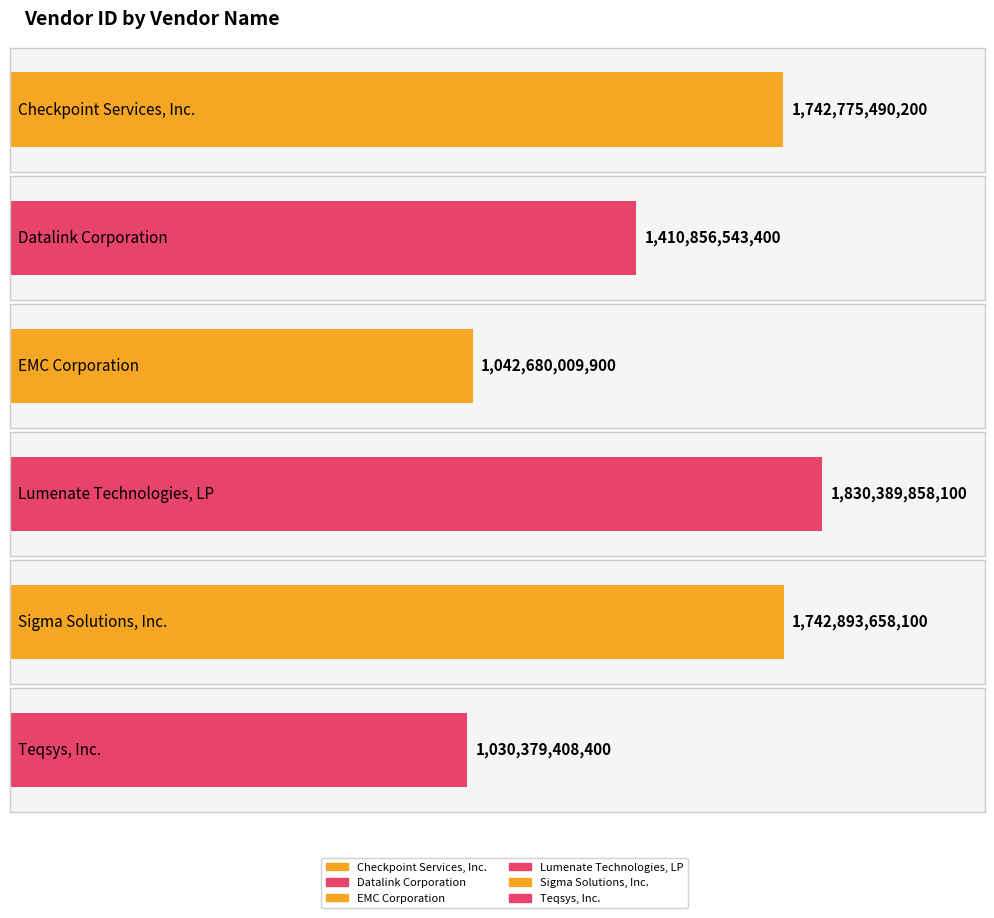

Reading left to right, list all the values displayed in this chart.

1742775490200	1410856543400	1042680009900	1830389858100	1742893658100	1030379408400